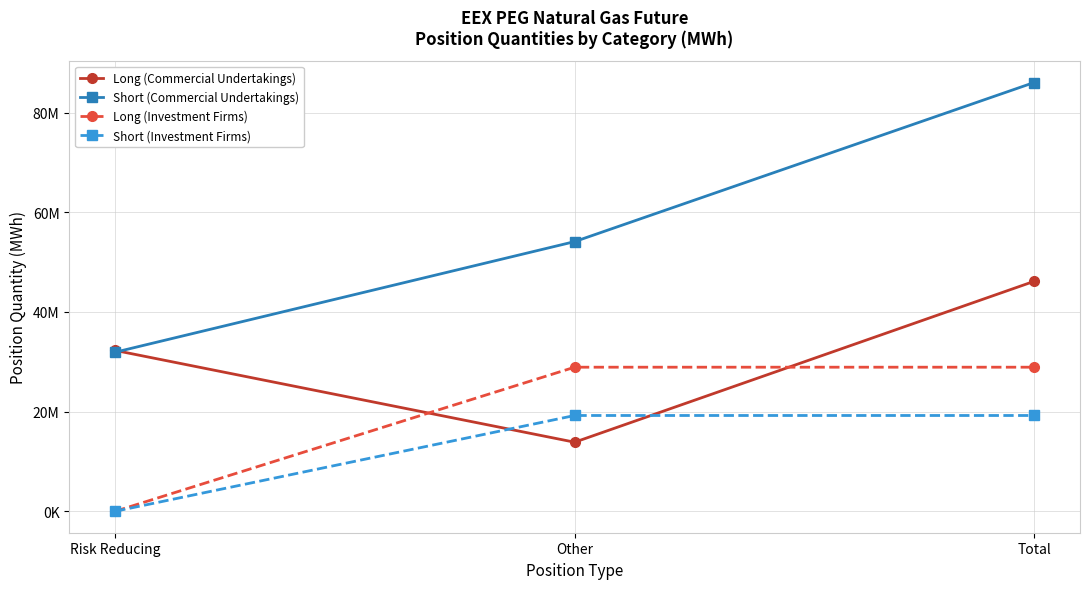

What is the total value across all series at Risk Reducing?

64189506